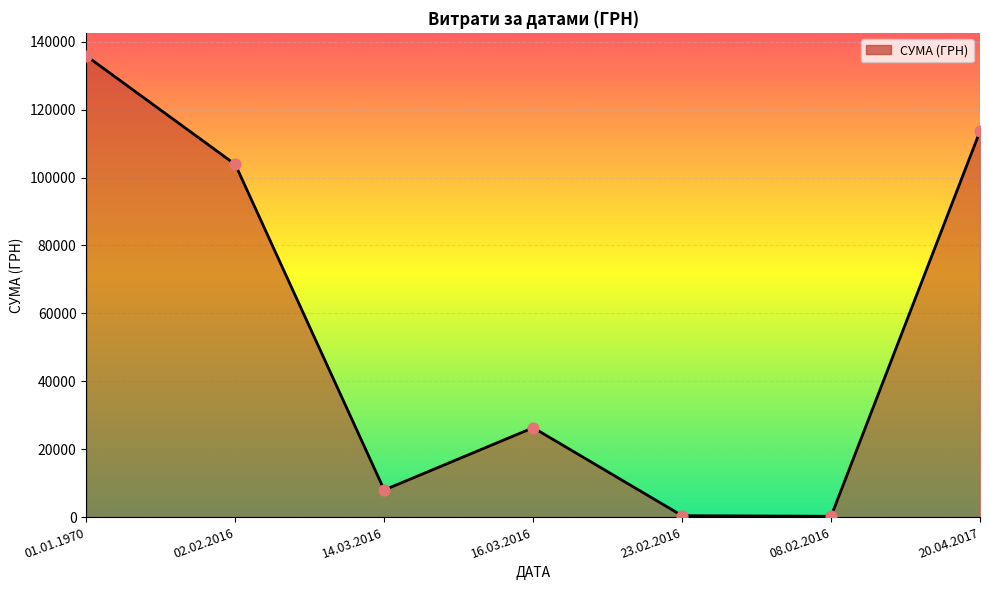

What is the change in value from 23.02.2016 to 08.02.2016?

-174.1